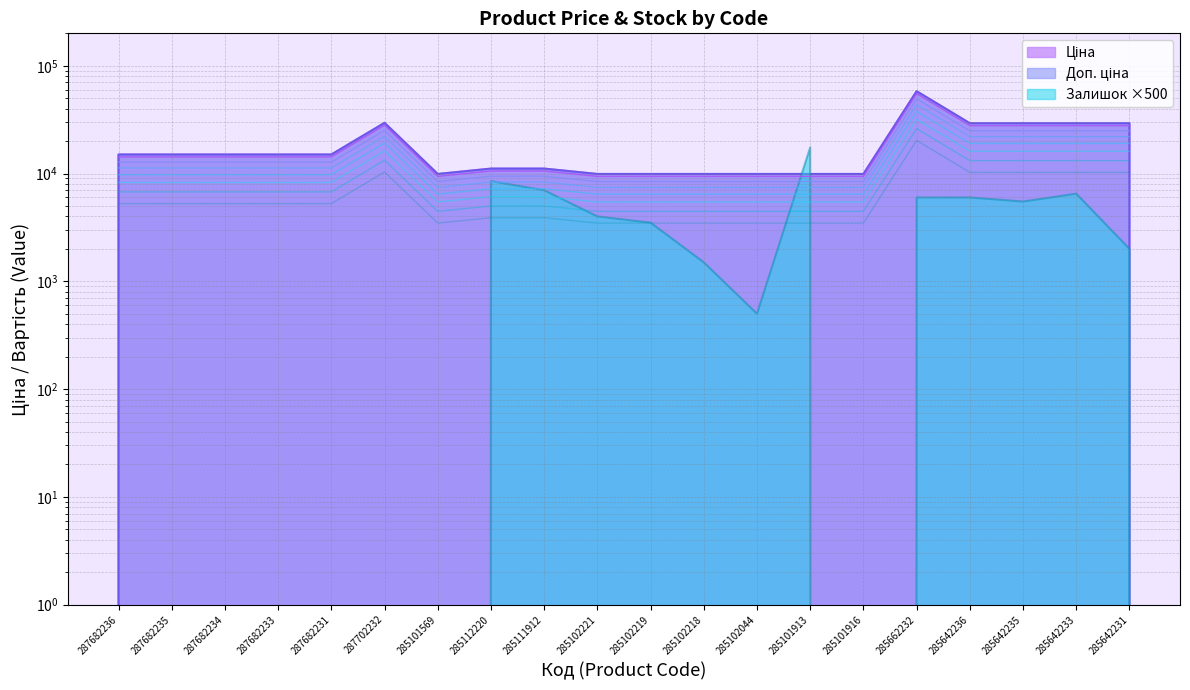

How many categories are shown in the chart?

20